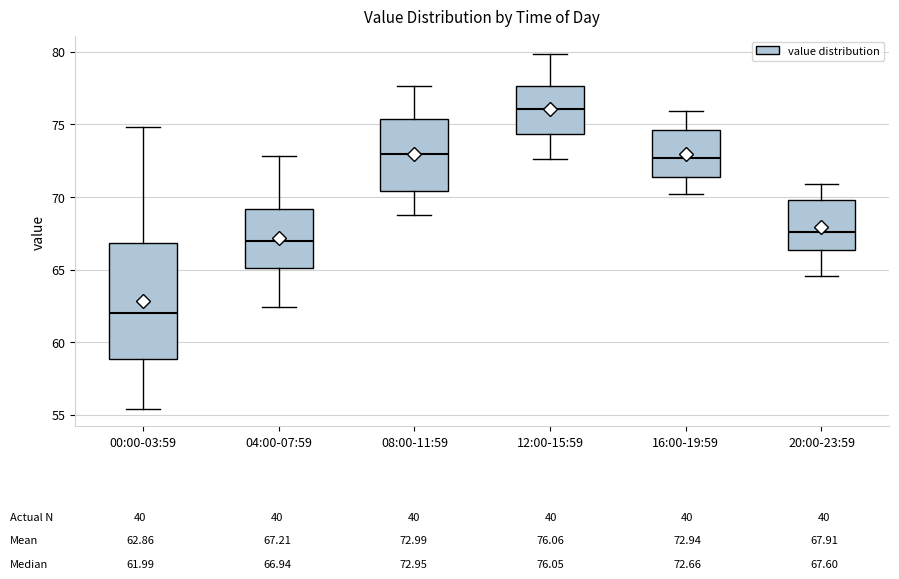

Which box is the tallest, from its lower edge to its upper edge?

00:00-03:59